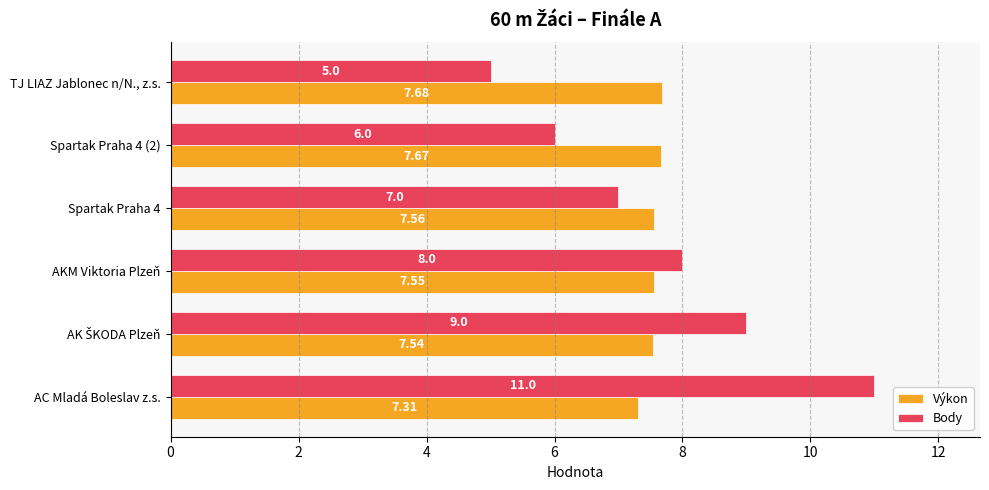

Which category has the lowest value in the Výkon series?

AC Mladá Boleslav z.s.